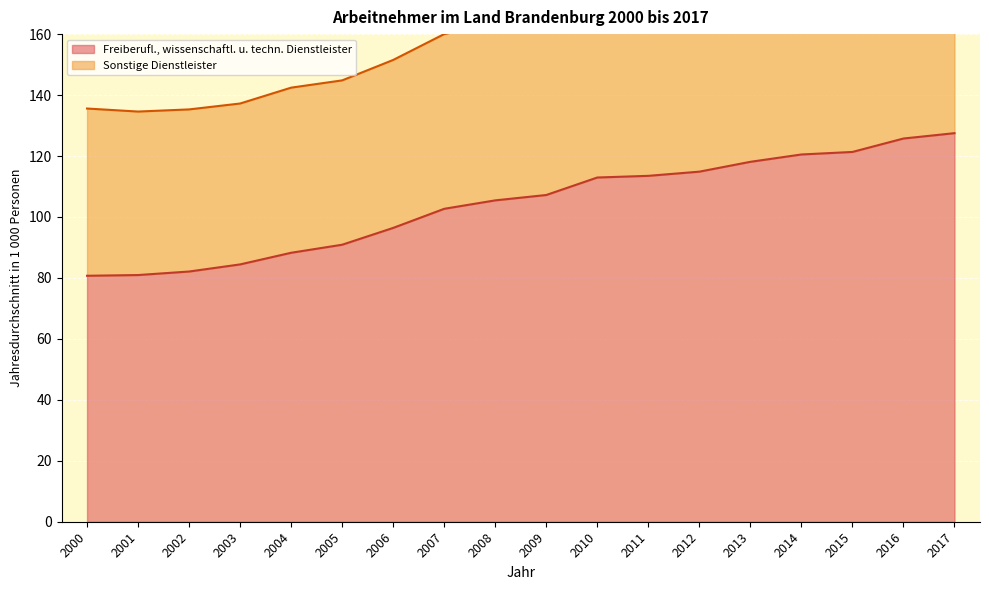

List the labels in order of value, smallest first.

2000, 2001, 2002, 2003, 2004, 2005, 2006, 2007, 2008, 2009, 2010, 2011, 2012, 2013, 2014, 2015, 2016, 2017